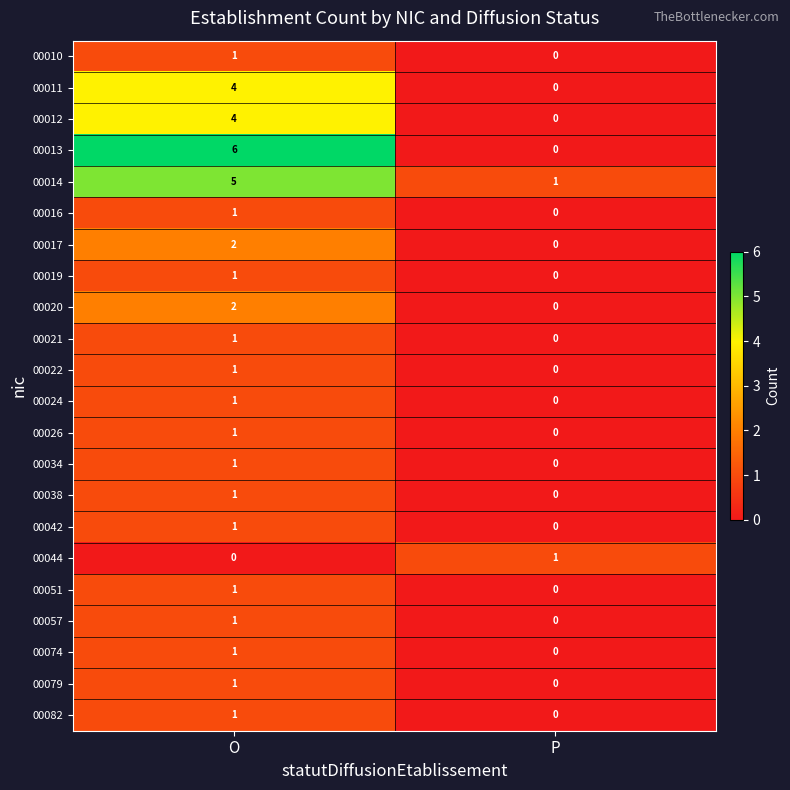

At which label is 00010 closest to 0?

P